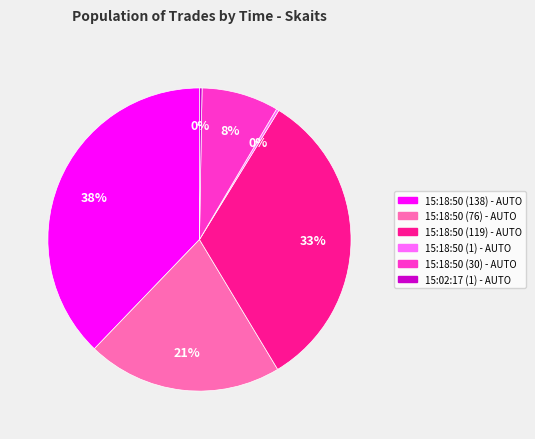

True or false: 15:18:50 (138) accounts for 25% of the total.

False